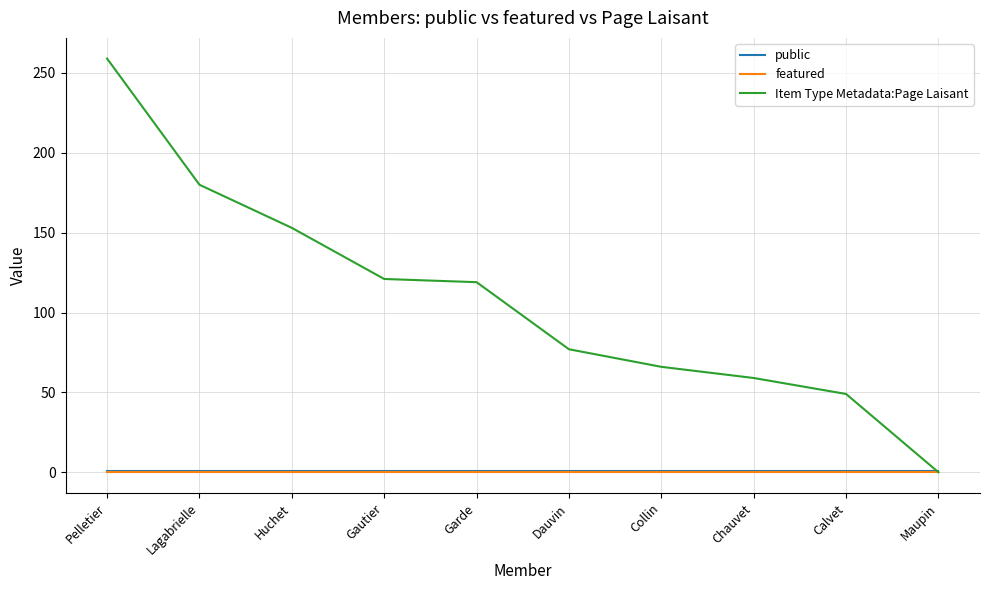

Which series changed the most between Gautier and Maupin?

Item Type Metadata:Page Laisant